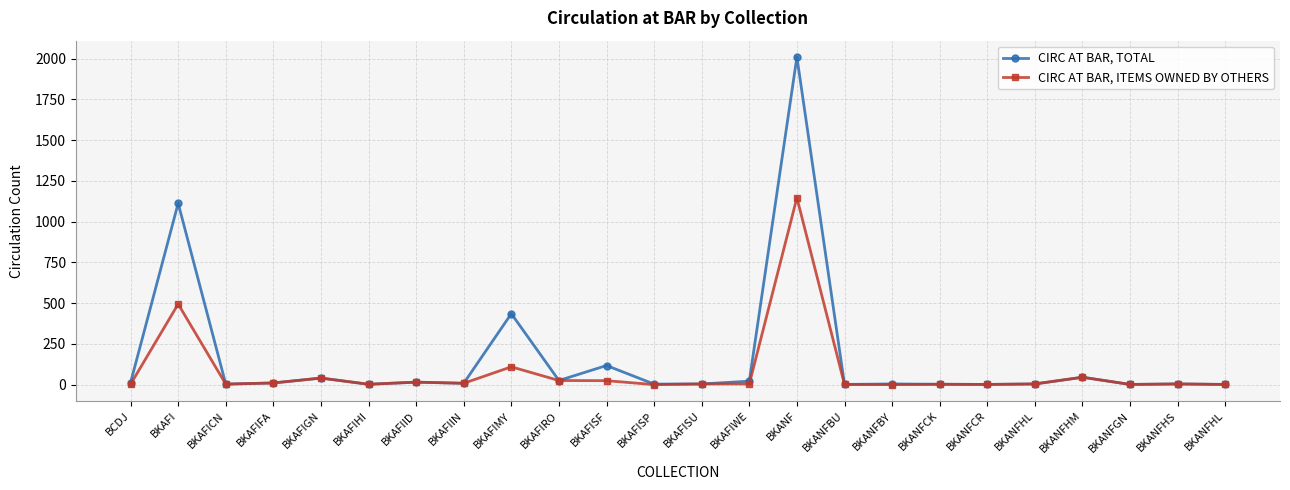

Rank the categories by CIRC AT BAR, TOTAL value from lowest to highest.

BKANFBU, BKANFCR, BKANFGN, BKANFHL, BKAFIHI, BKANFCK, BKAFICN, BKAFISP, BKAFISU, BKANFBY, BKANFHL, BKANFHS, BKAFIIN, BKAFIFA, BCDJ, BKAFIID, BKAFIWE, BKAFIRO, BKAFIGN, BKANFHM, BKAFISF, BKAFIMY, BKAFI, BKANF